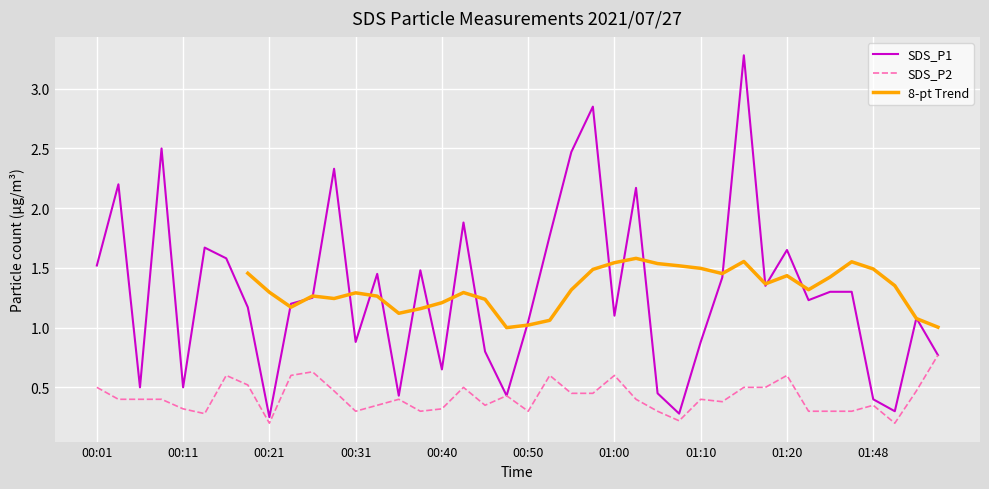

Is this an area chart (filled region under the line)?

No